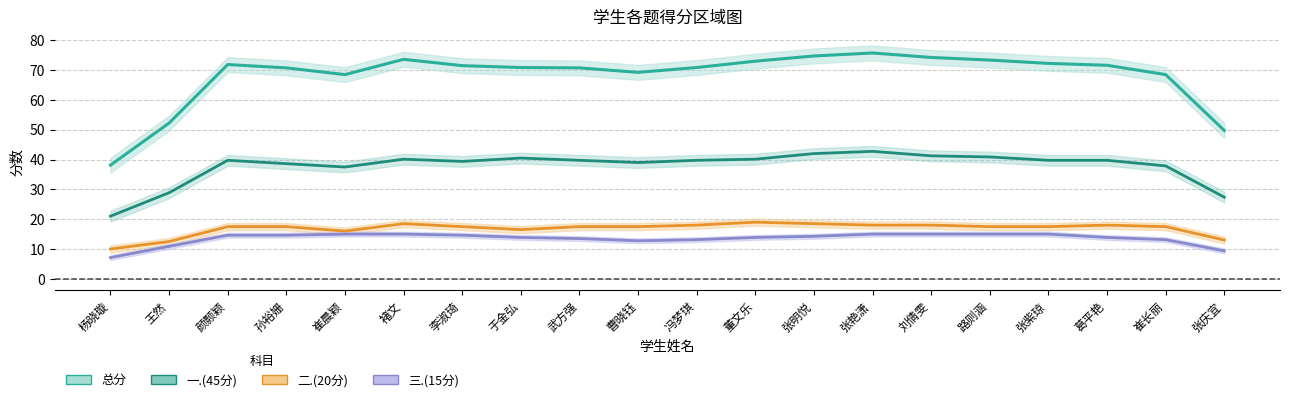

True or false: 一.(45分) has a value of 39.4 at 李淑琦.

True